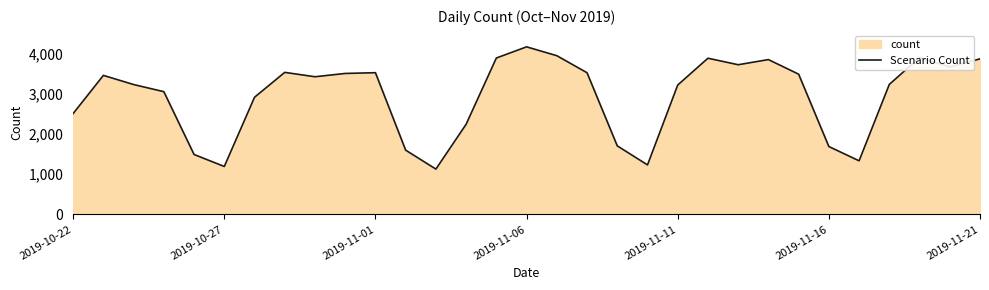

Reading right to left, extract all data points from this chart.

3870	3669	3901	3235	1334	1689	3489	3852	3724	3886	3219	1232	1706	3525	3949	4169	3891	2243	1128	1599	3526	3507	3425	3534	2915	1193	1491	3054	3231	3459	2510